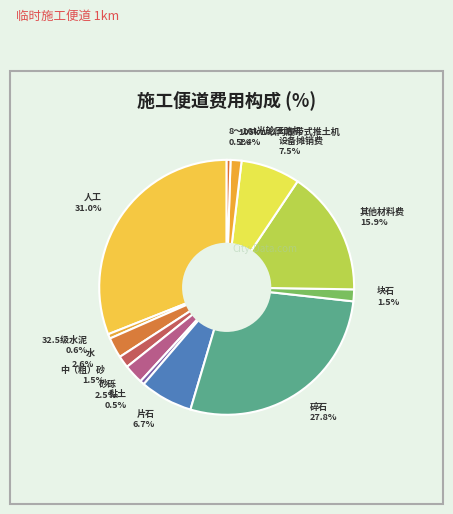

How many slices are in this pie chart?

13